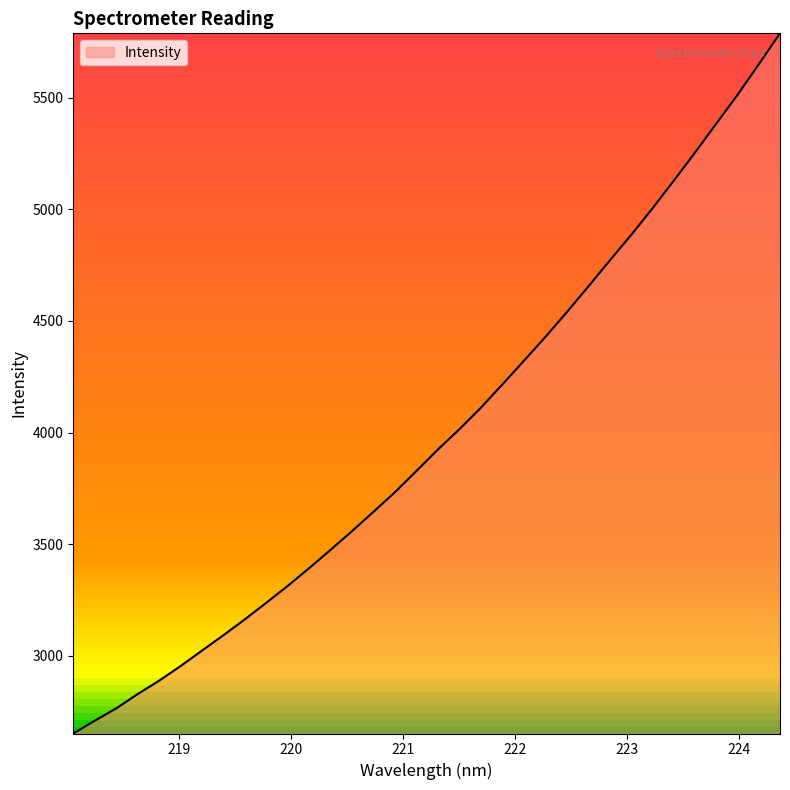

What is the maximum value shown in the chart?

5787.6